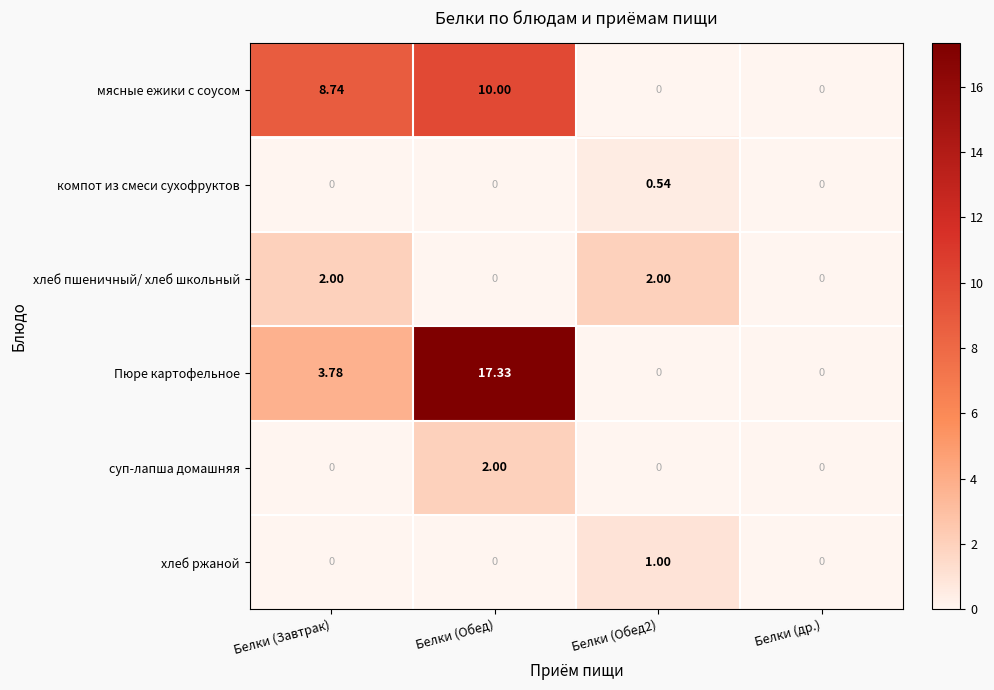

At which category does the chart reach its peak across all series?

Белки (Обед)